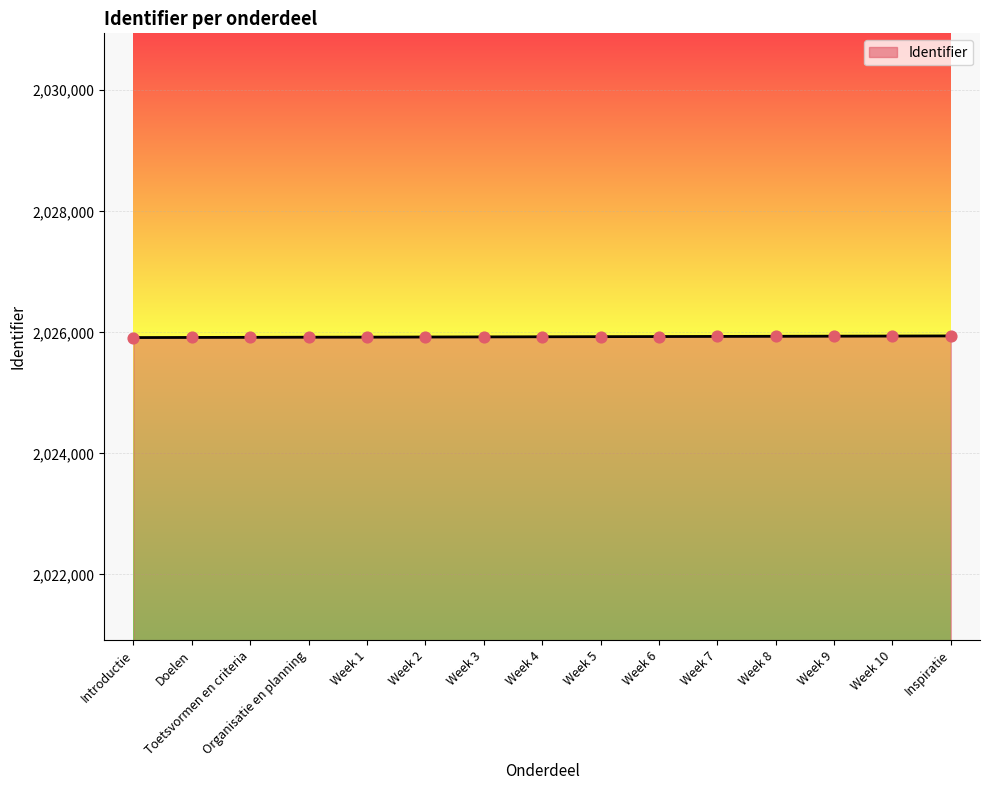

Approximately how many times larger is the value at Organisatie en planning compared to Introductie?

1.0